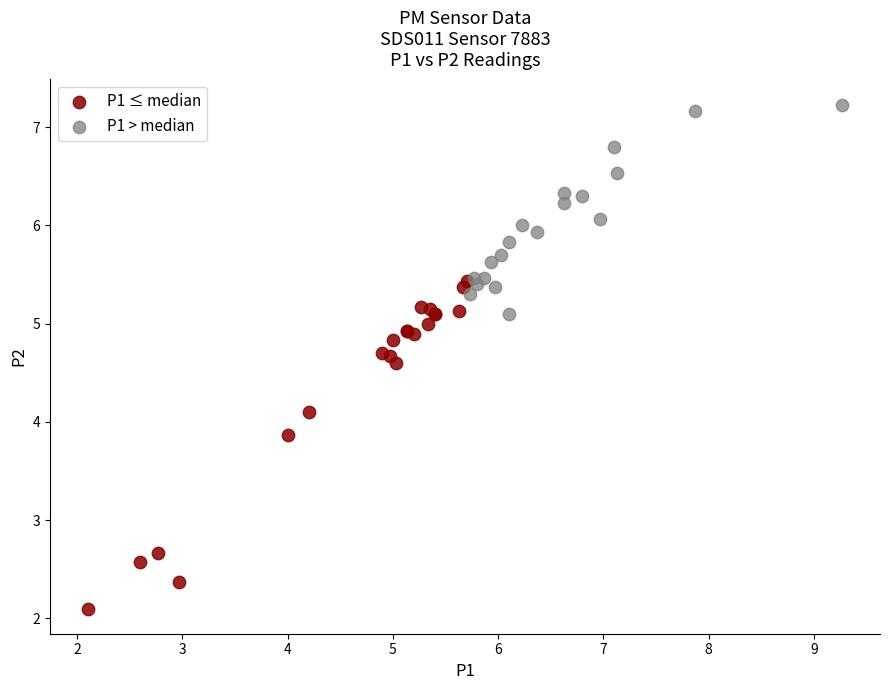

Which series has the largest Y range (max minus min)?

P1 ≤ median